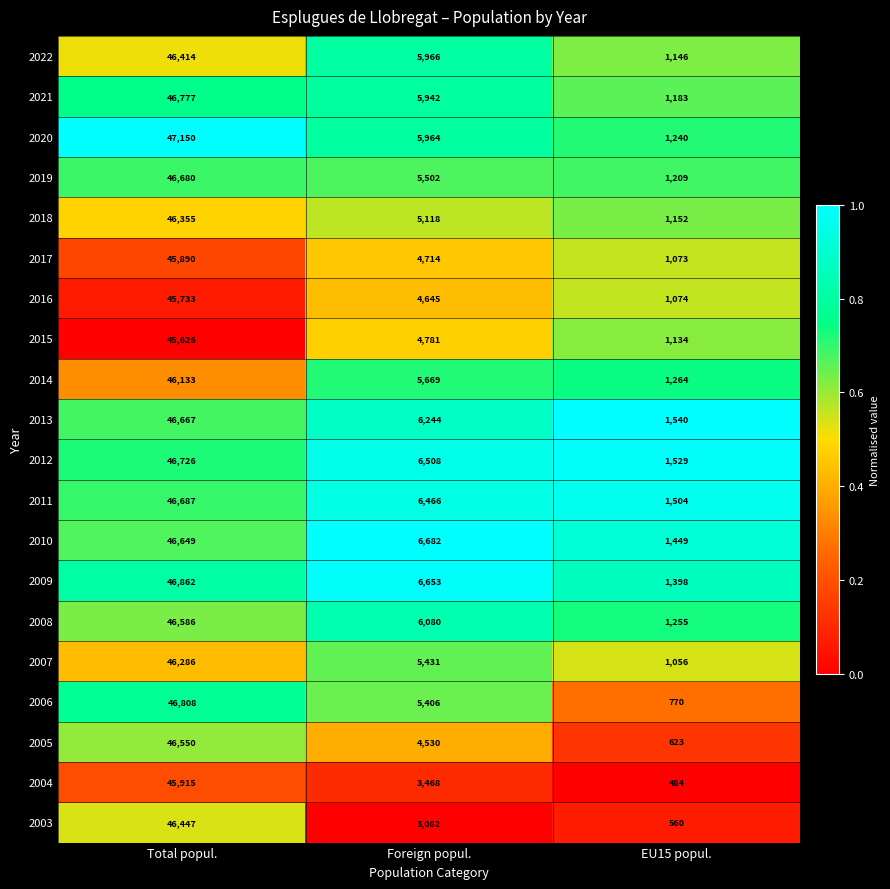

How many 2011 values are between 1504 and 46687?

3